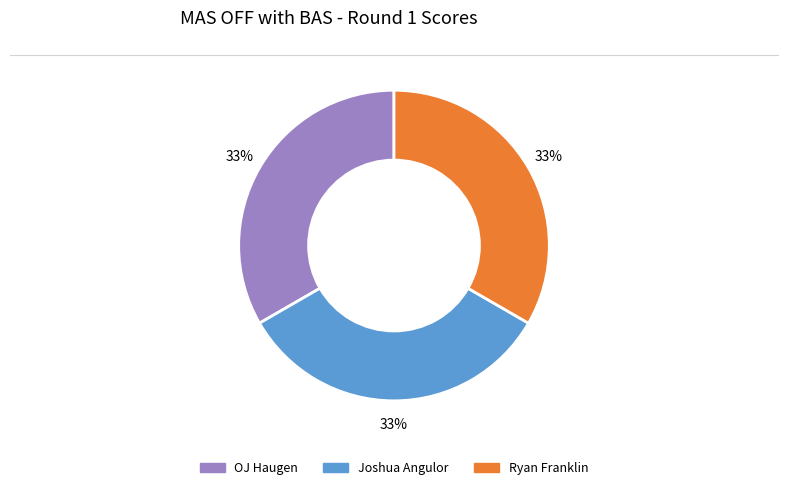

Is there any slice that represents more than half of the pie?

No